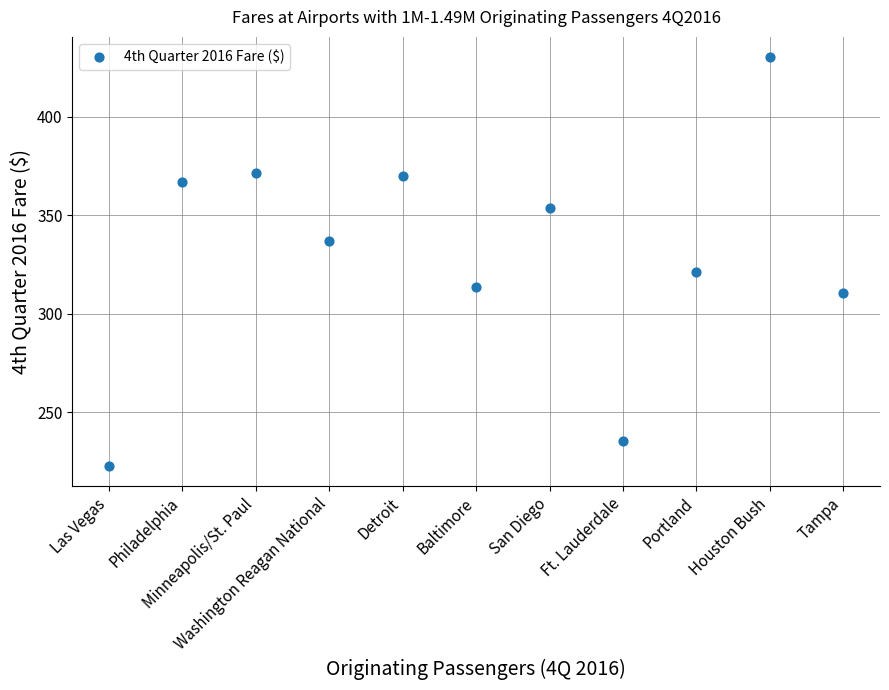

What is the average Y value?

330.3